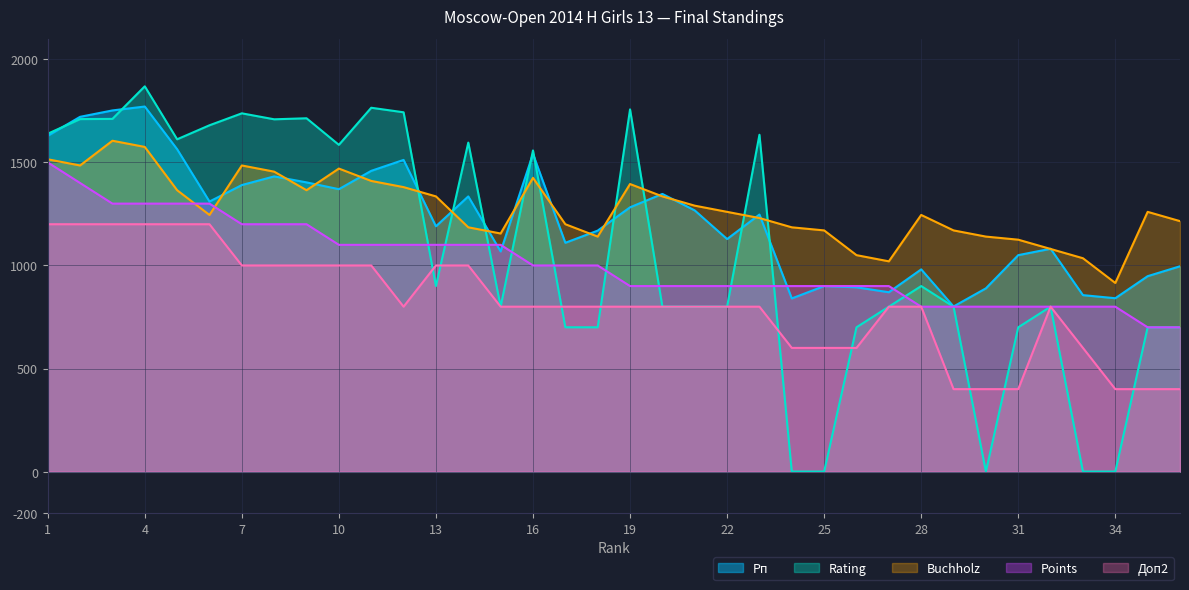

What is the difference between the second highest and minimum values in the Rating series?

1765